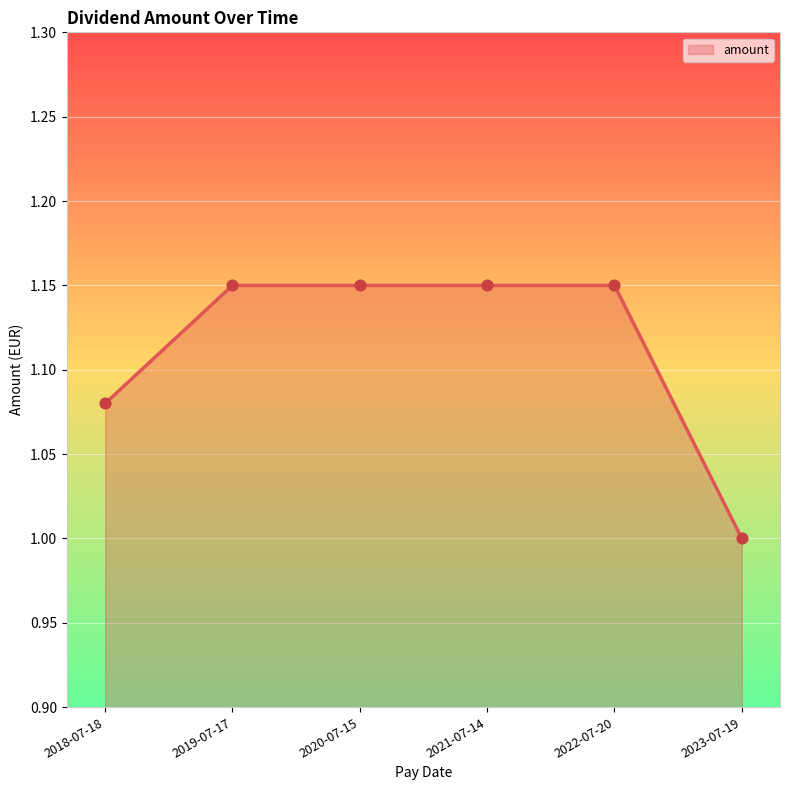

Approximately how many times larger is the value at 2022-07-20 compared to 2020-07-15?

1.0